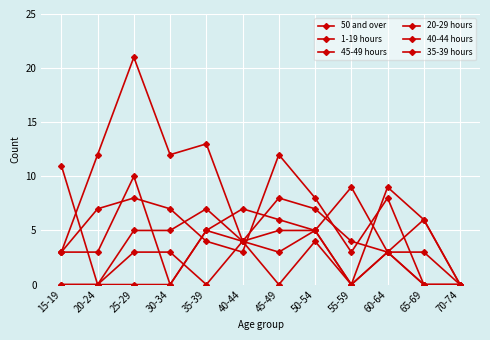

Which category has the highest value across all series?

25-29